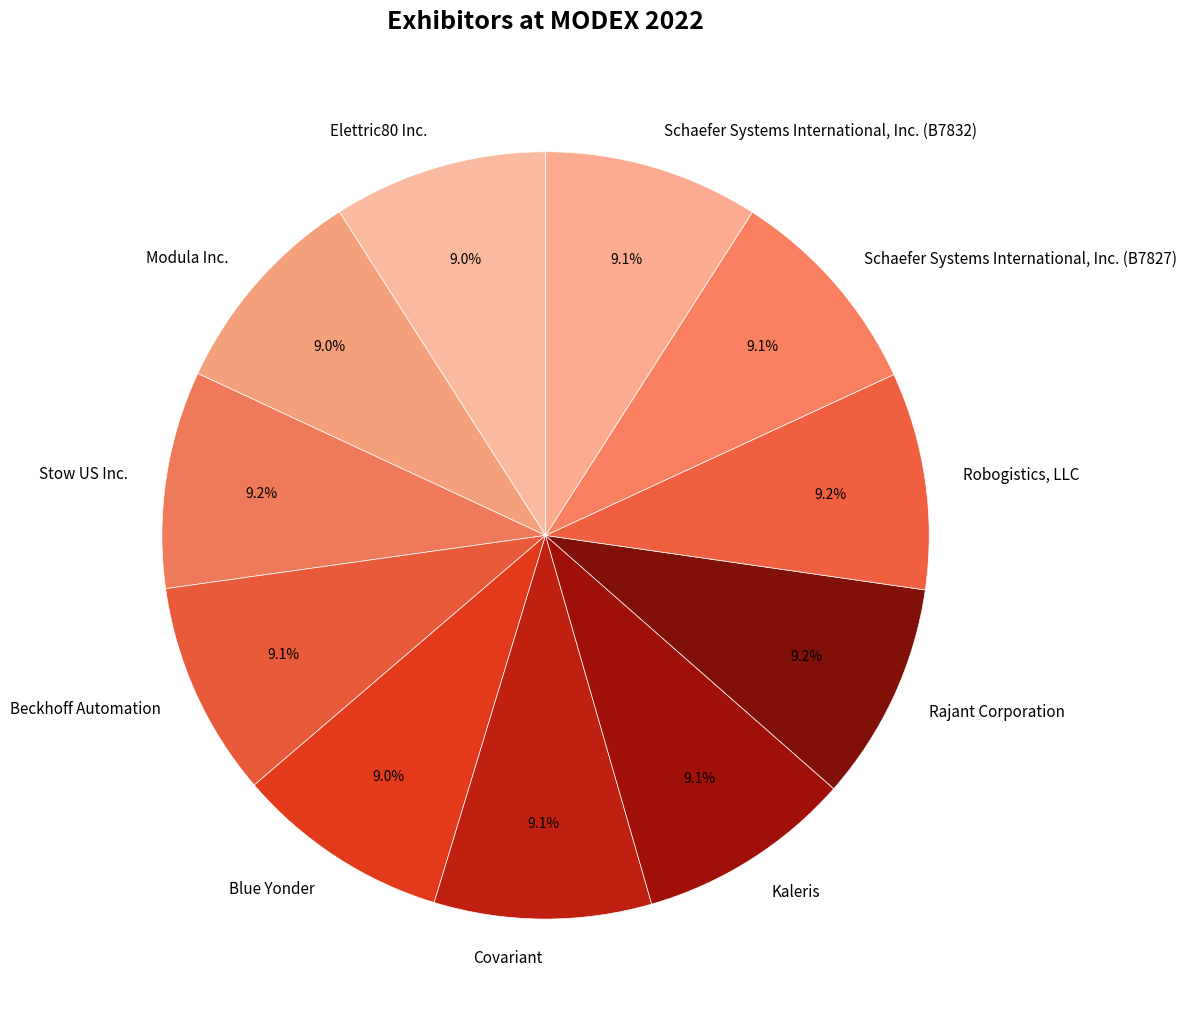

Count the number of slices in the pie.

11